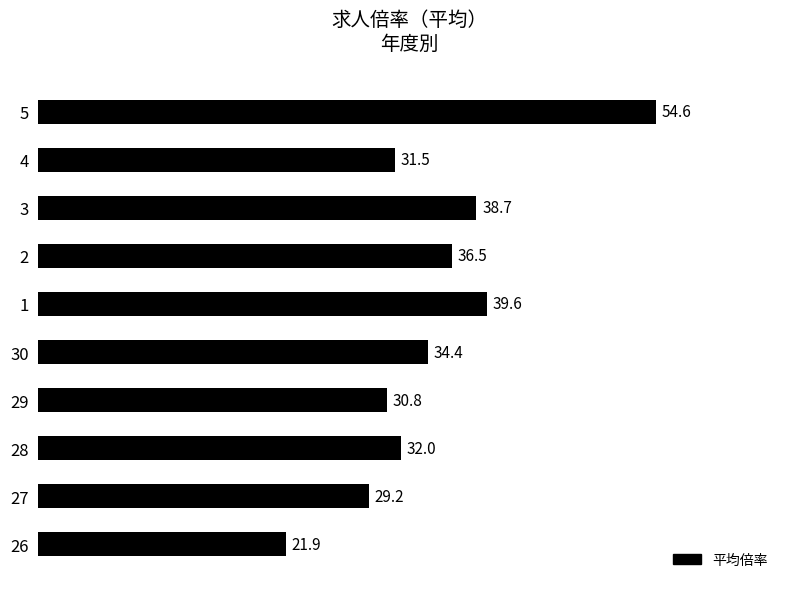

The chart shows a value of 36.5 at 2. True or false?

True